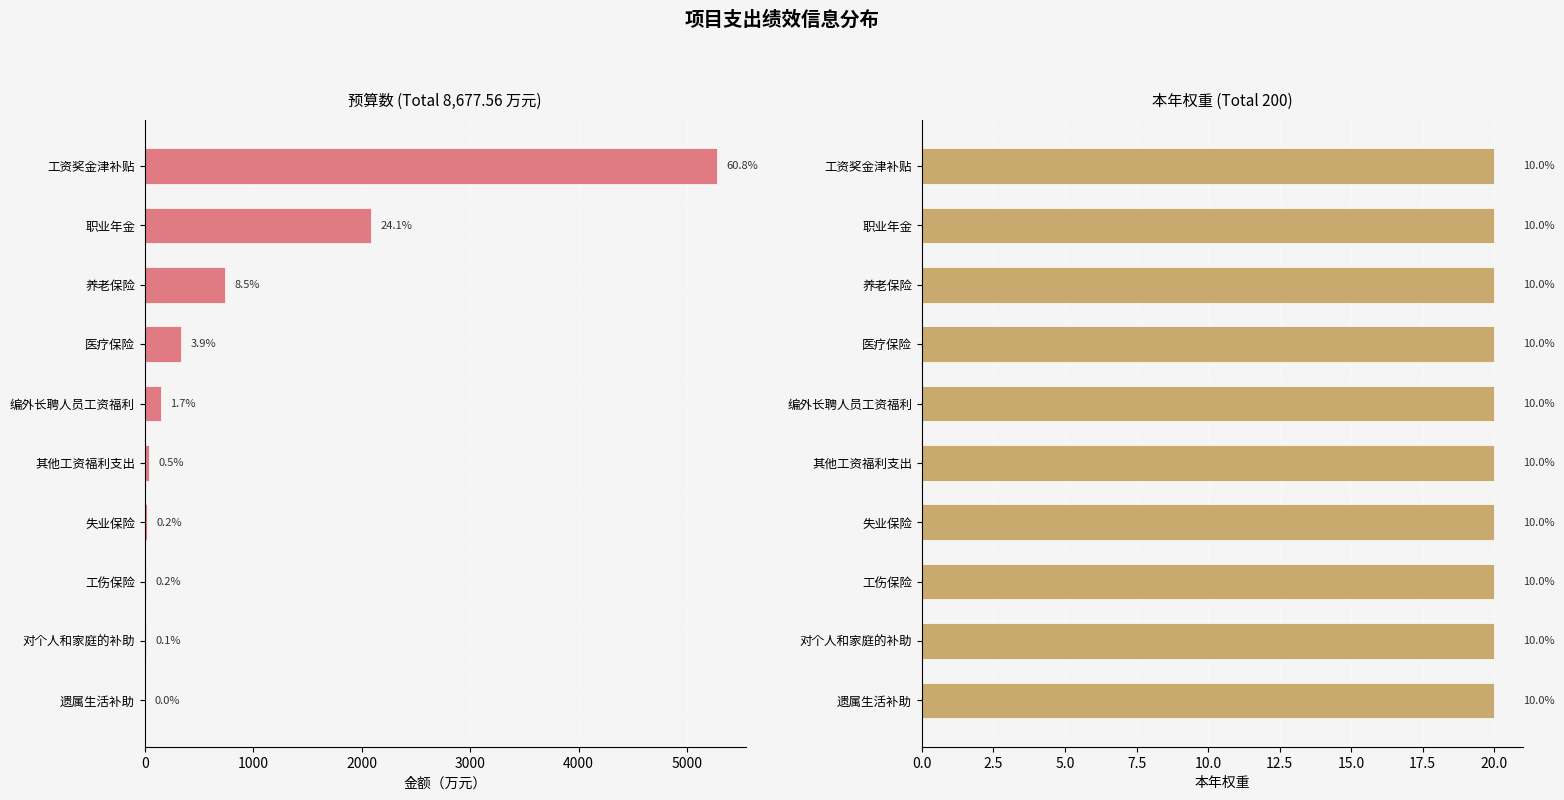

Are the bars grouped side by side (vs. stacked)?

Yes